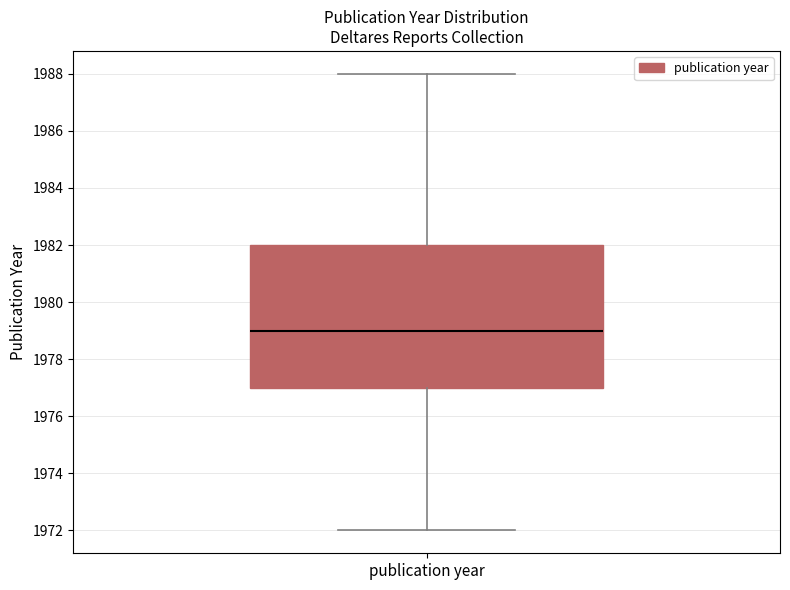

Read this box plot against the y-axis: the position of the median line, the range covered by the box, and the ends of both whiskers. The values are not printed on the chart, so give them approximately, as read against the axis.

median 1979, box 1977 to 1982, whiskers 1972 to 1988